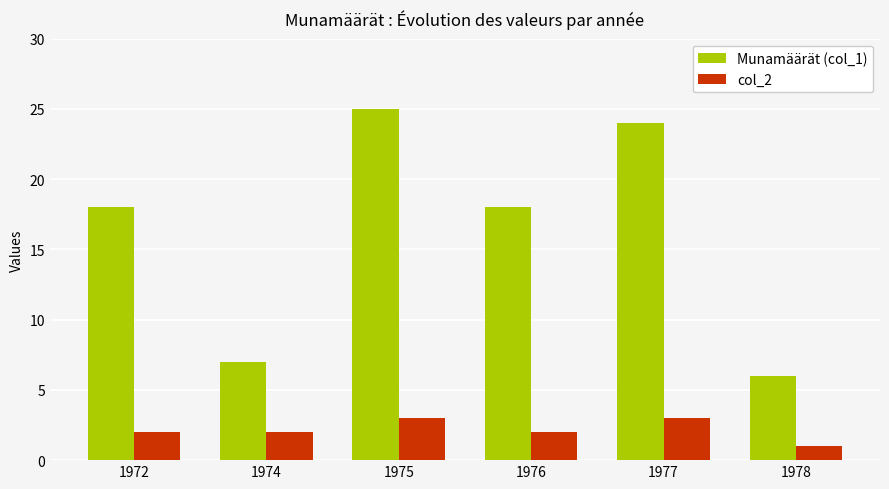

What is the spread (max minus min) of values at 1975?

22